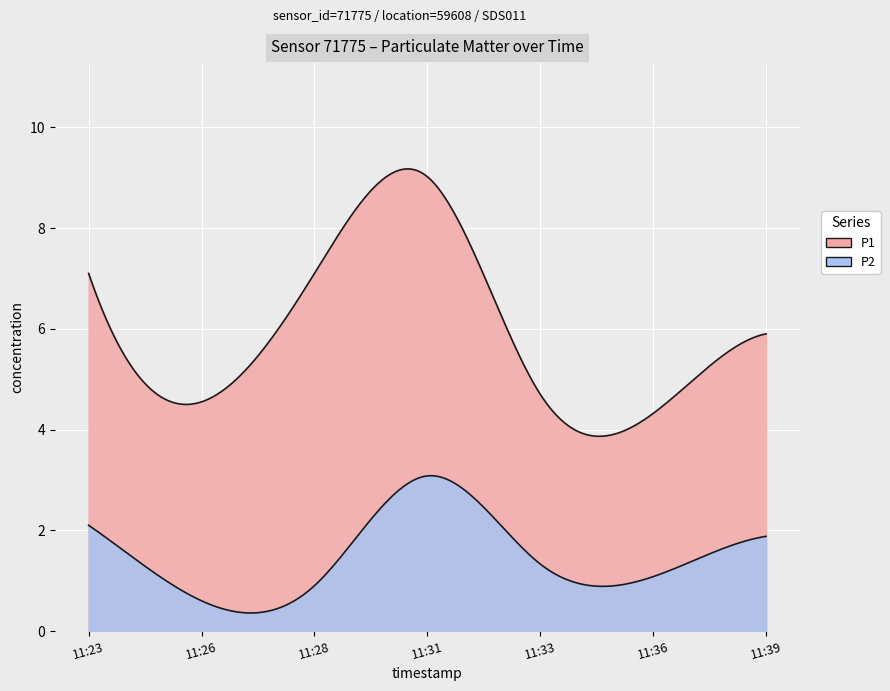

At which category does P1 reach its first local peak?

2023-02-19T11:31:12